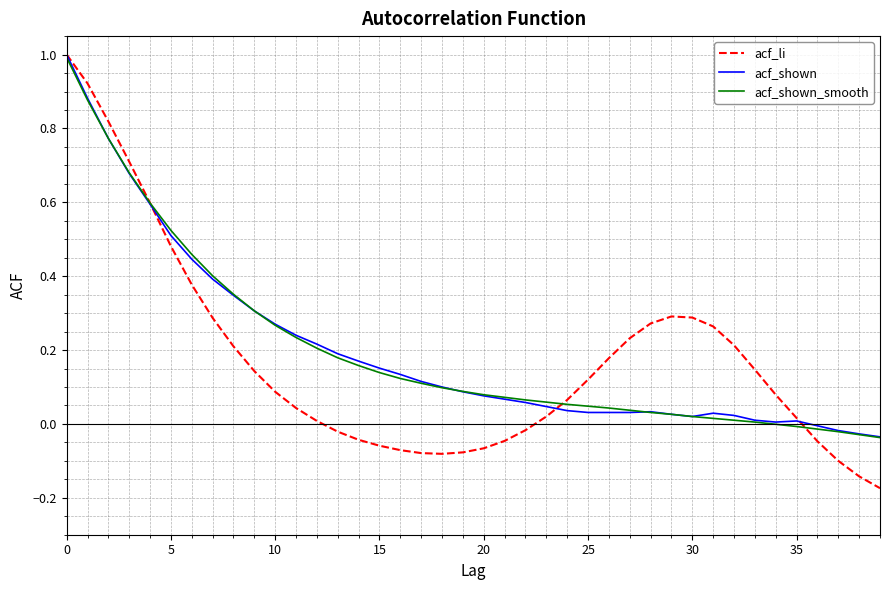

Which series has the largest range (max minus min)?

acf_li